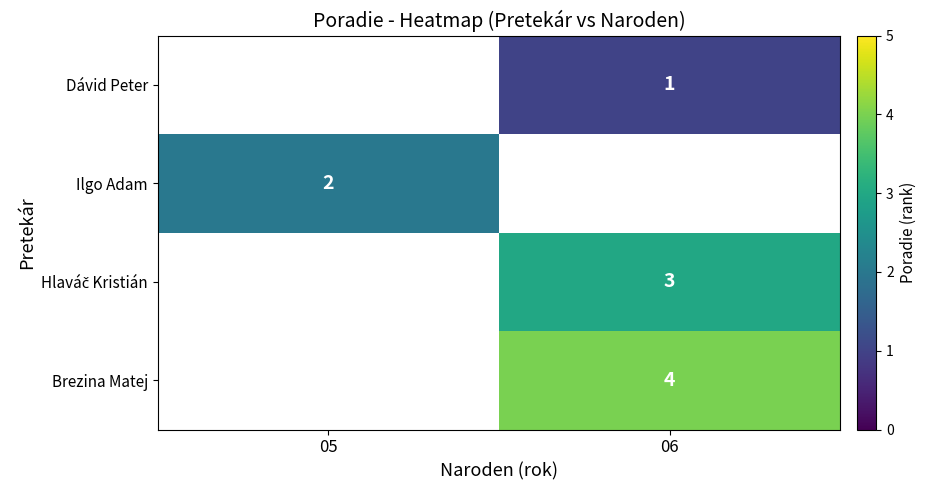

Is it true that Dávid Peter equals 0 at 06?

False